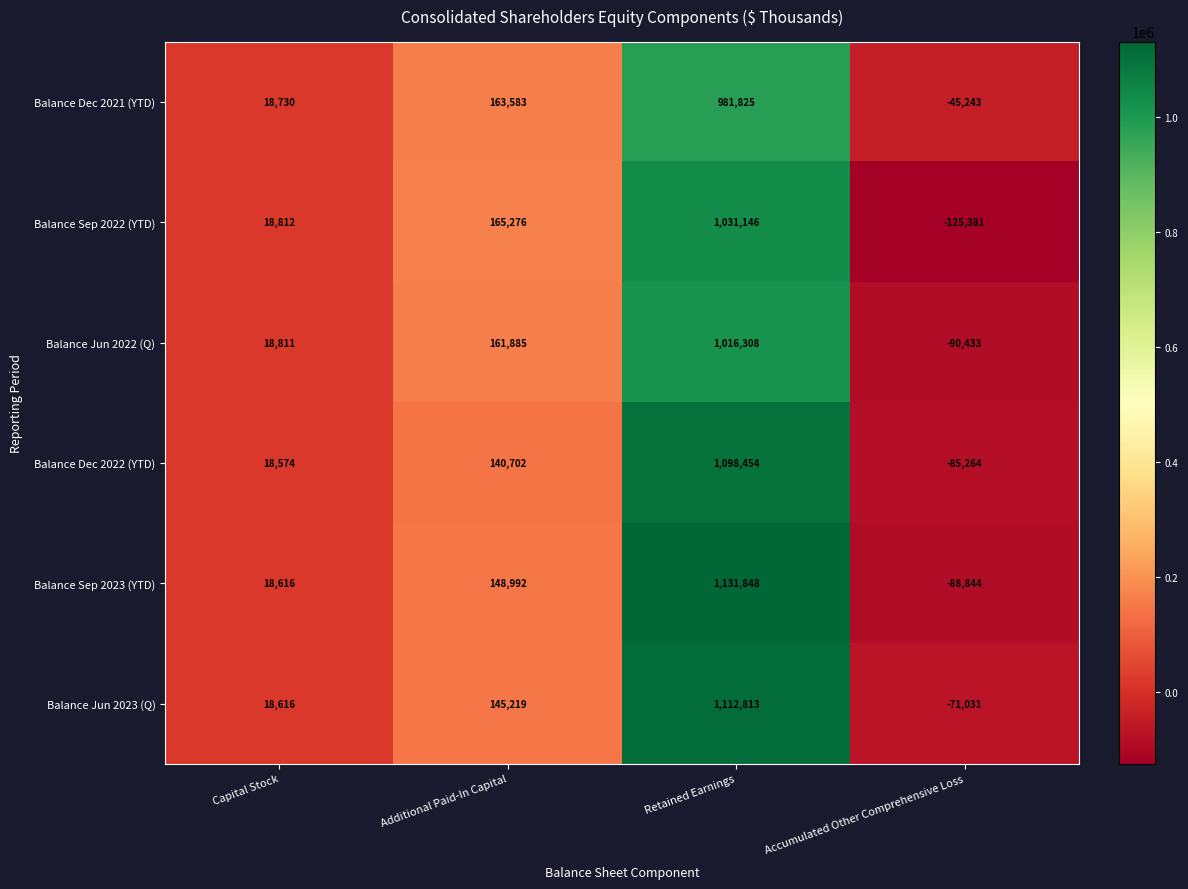

The value of Balance Jun 2023 (Q) at Capital Stock is 18616. True or false?

True